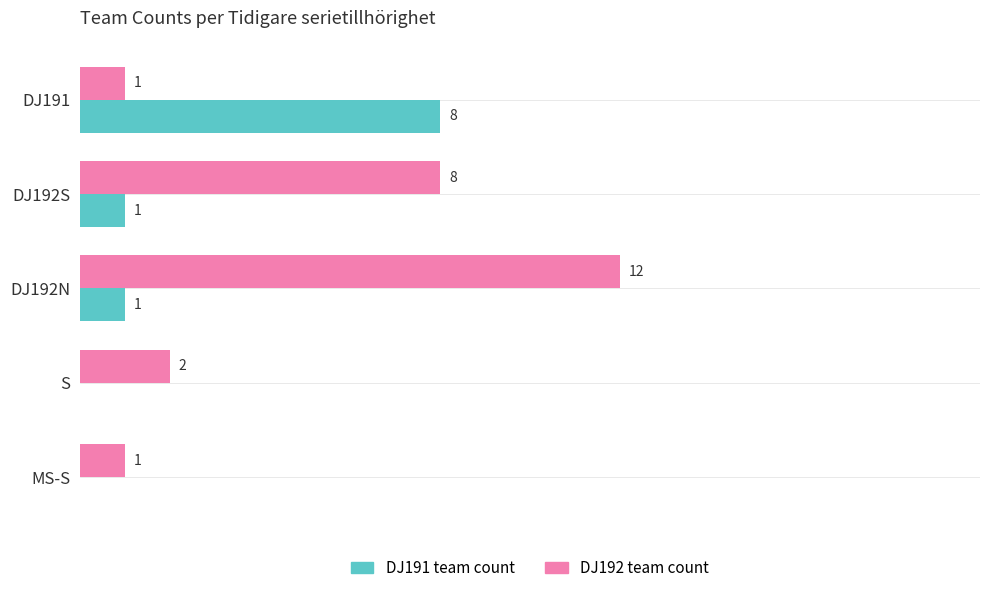

Is the value of DJ192 team count at DJ192N greater than the value of DJ191 team count at DJ191?

Yes